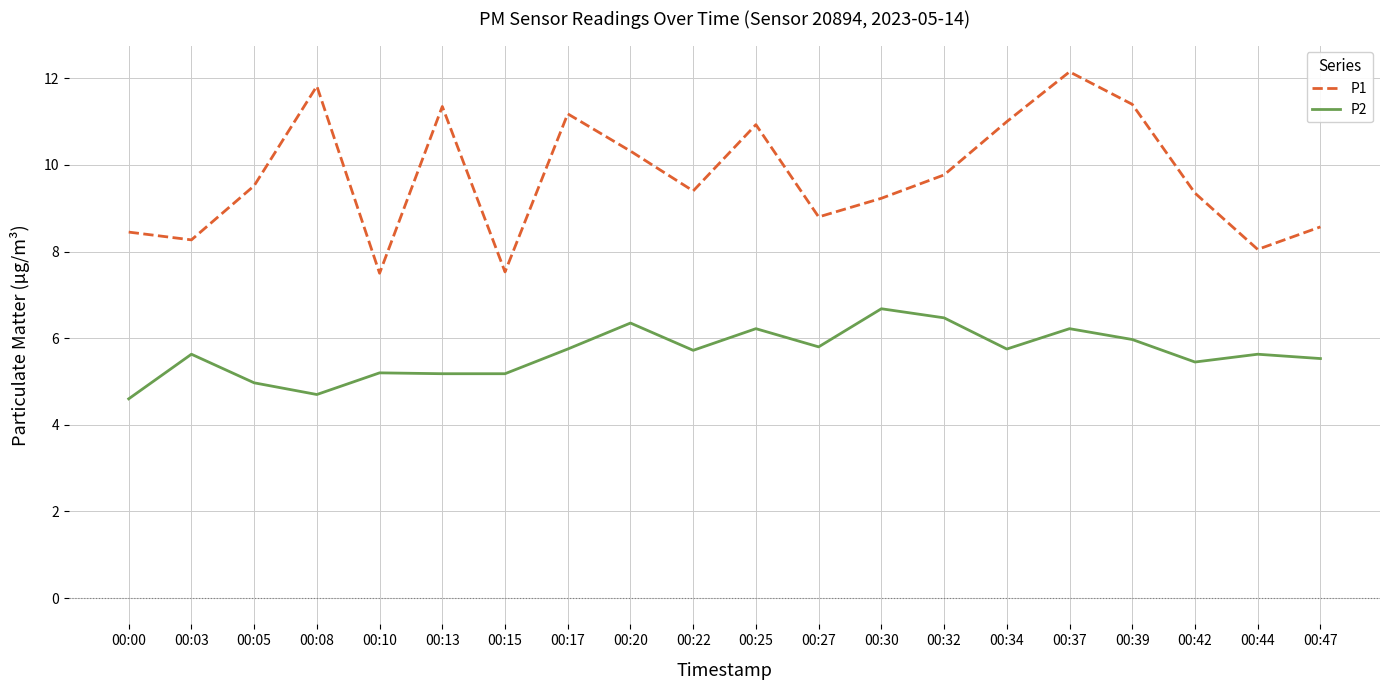

At 00:44, list the series in order from largest to smallest.

P1, P2